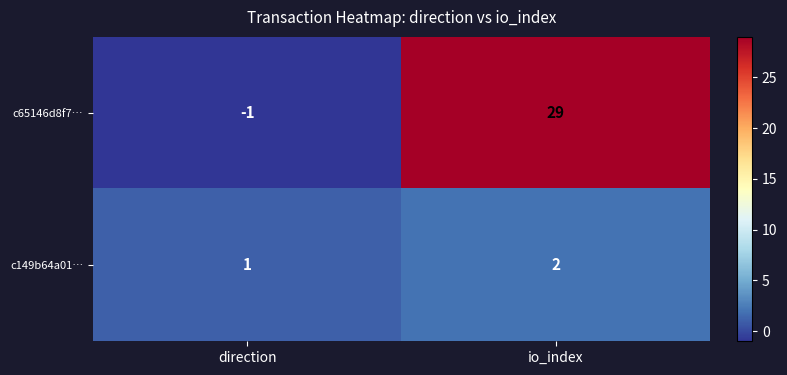

List the labels in order of c149b64a01… value, smallest first.

direction, io_index